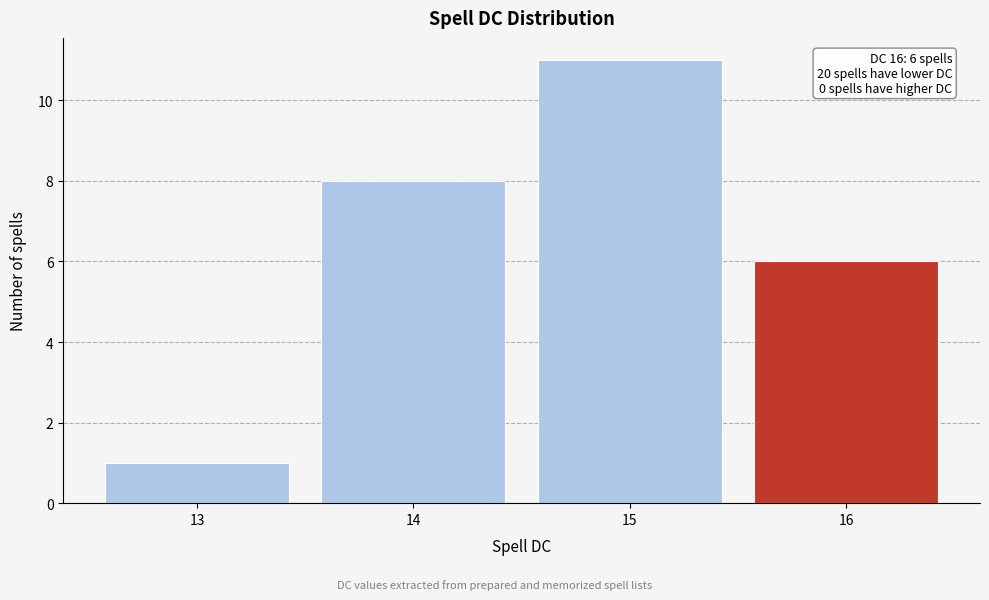

Reading left to right, list all the values displayed in this chart.

1	8	11	6